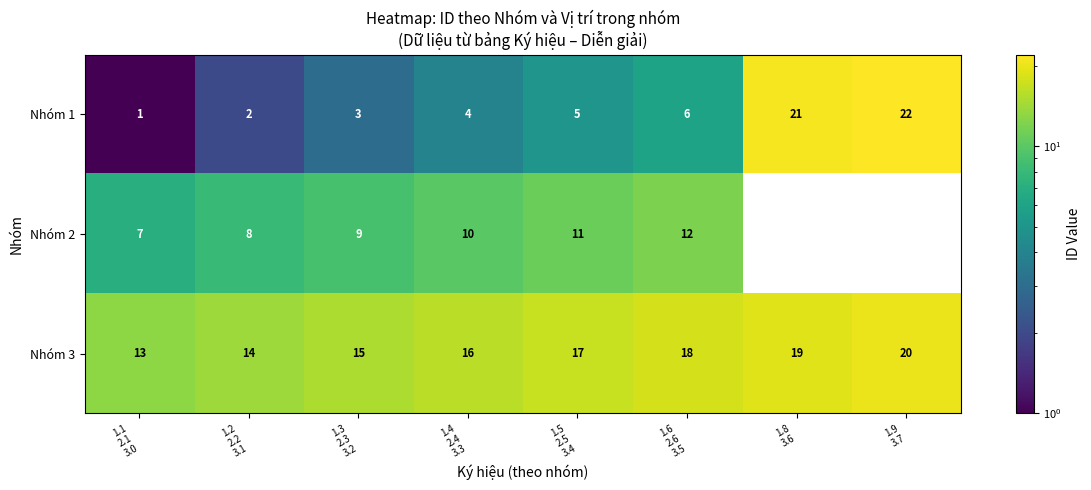

Which label corresponds to the smallest value in the chart?

1.1
2.1
3.0